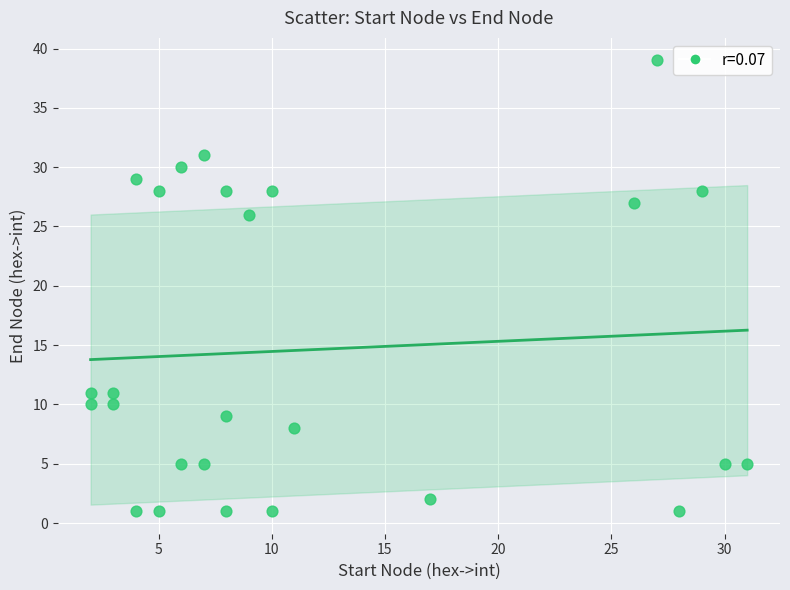

What Y value in the scatter plot is closest to 20?

26